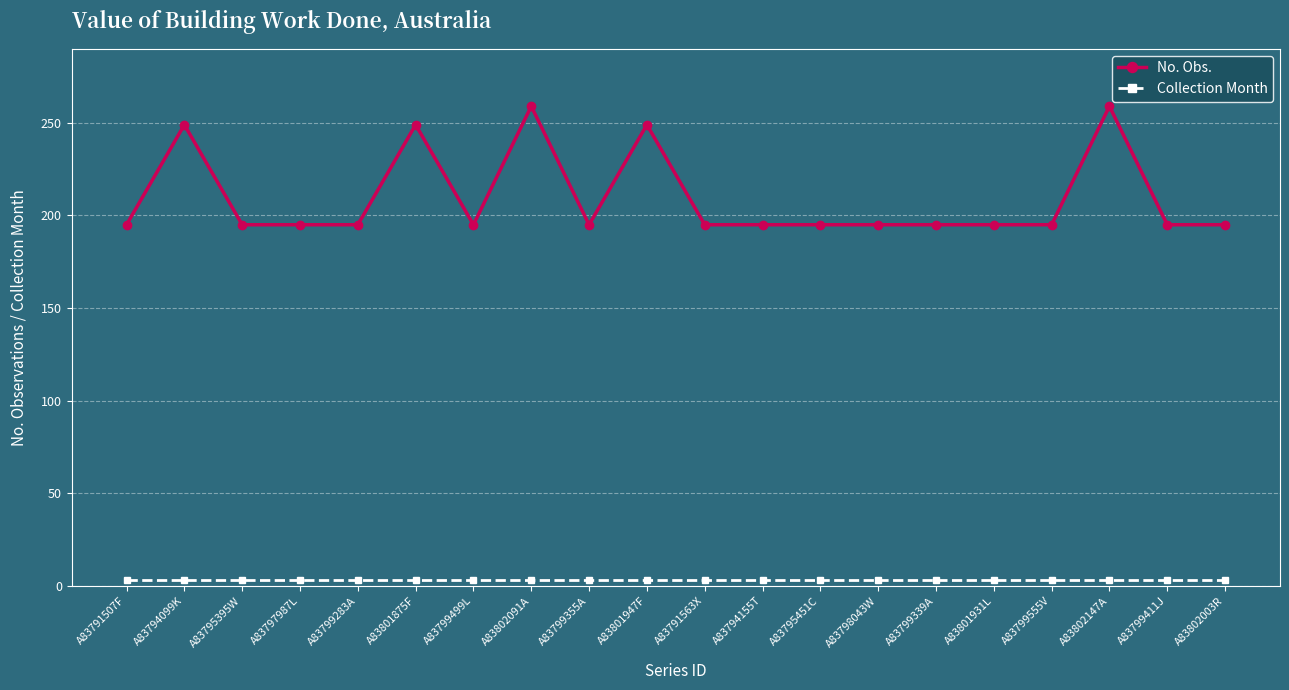

Rank the series by their maximum value, from highest to lowest.

No. Obs., Collection Month